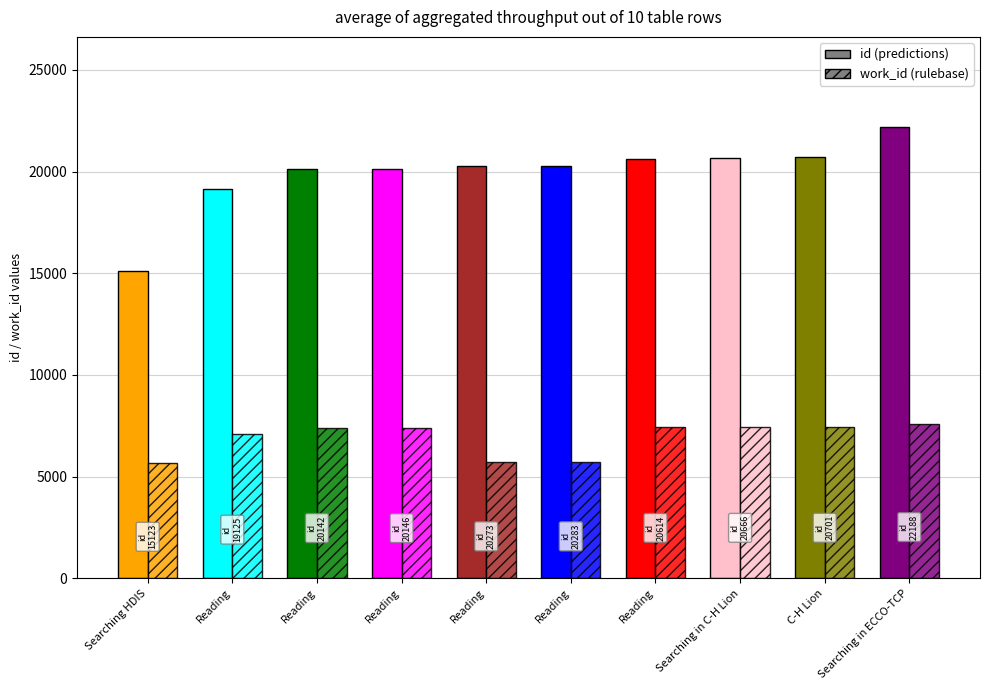

Is it true that work_id equals 7591 at Reading?

True